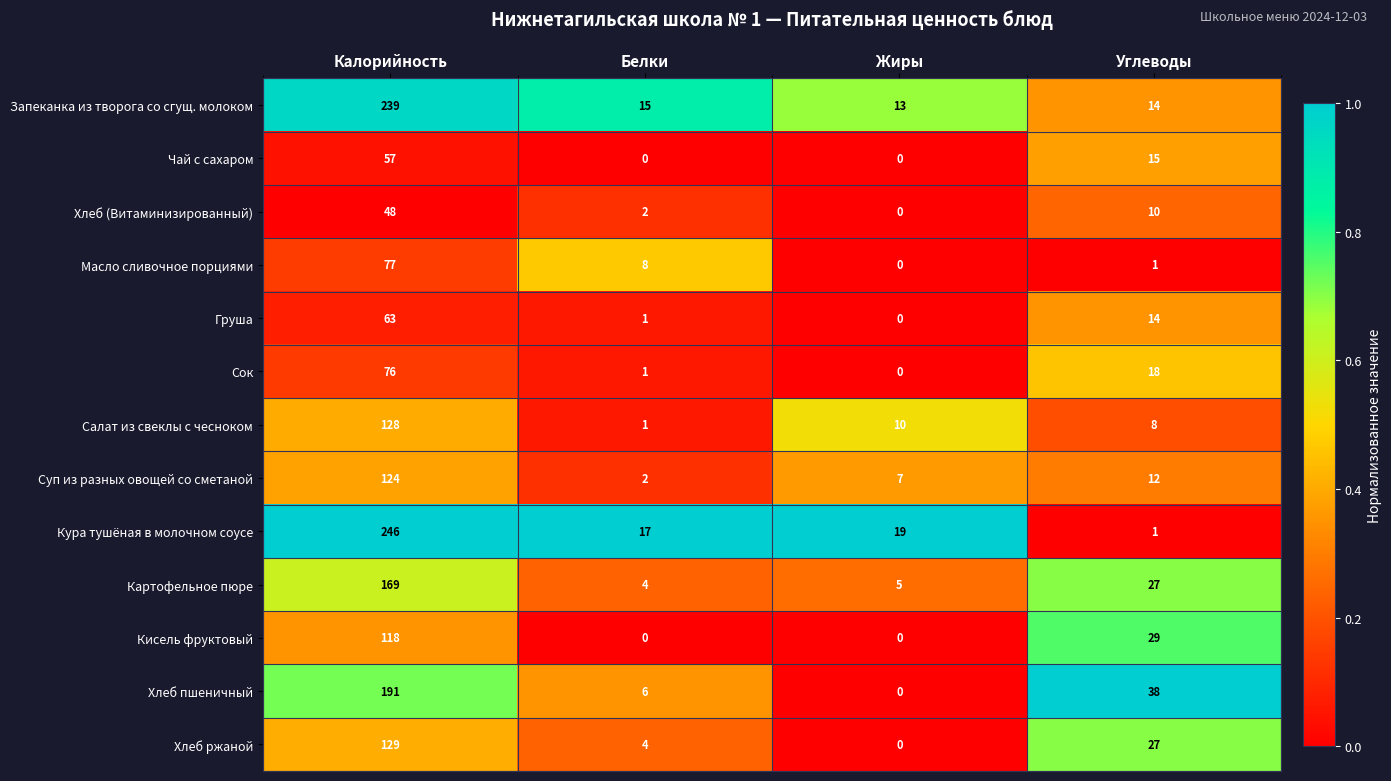

At how many categories does at least one series exceed 0?

4